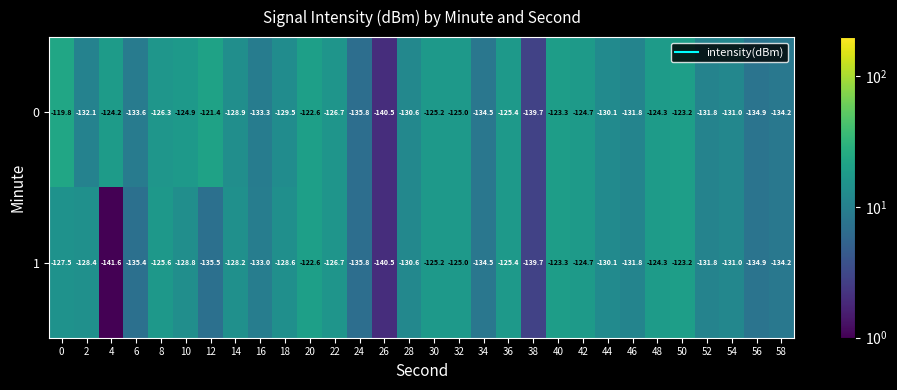

True or false: 0 has a value of -207.7 at 34.

False